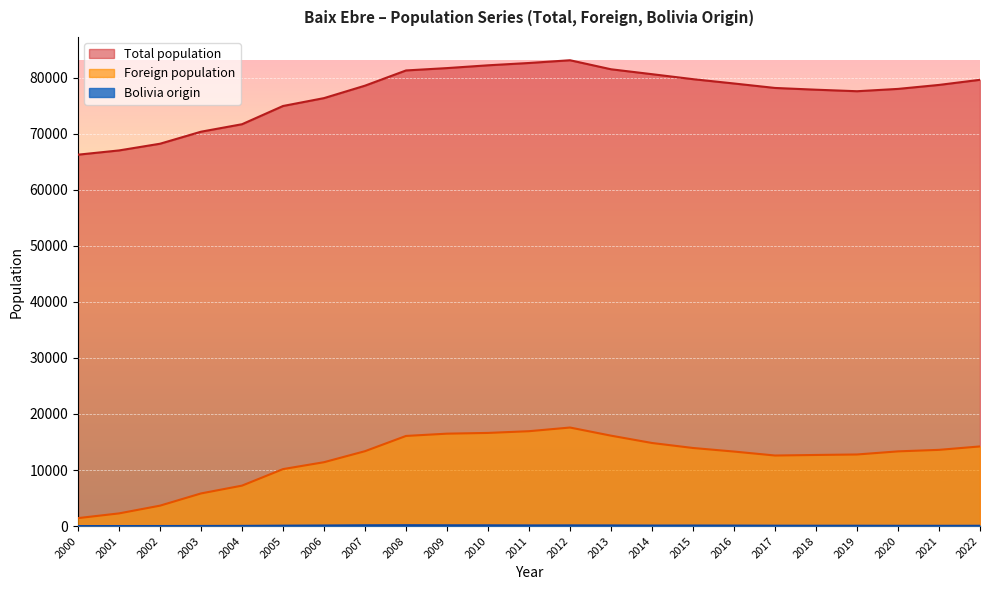

What are all the series names shown in the legend?

Total population, Foreign population, Bolivia origin